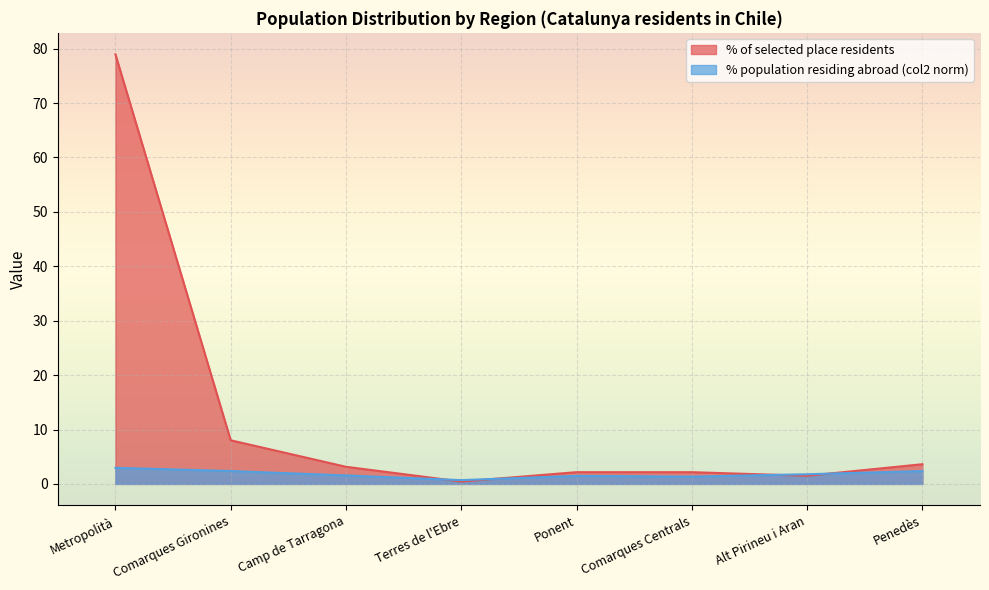

How many lines are shown in the chart?

2